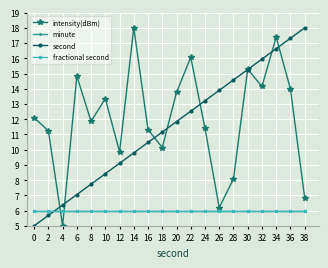

Does the chart have visible grid lines?

Yes